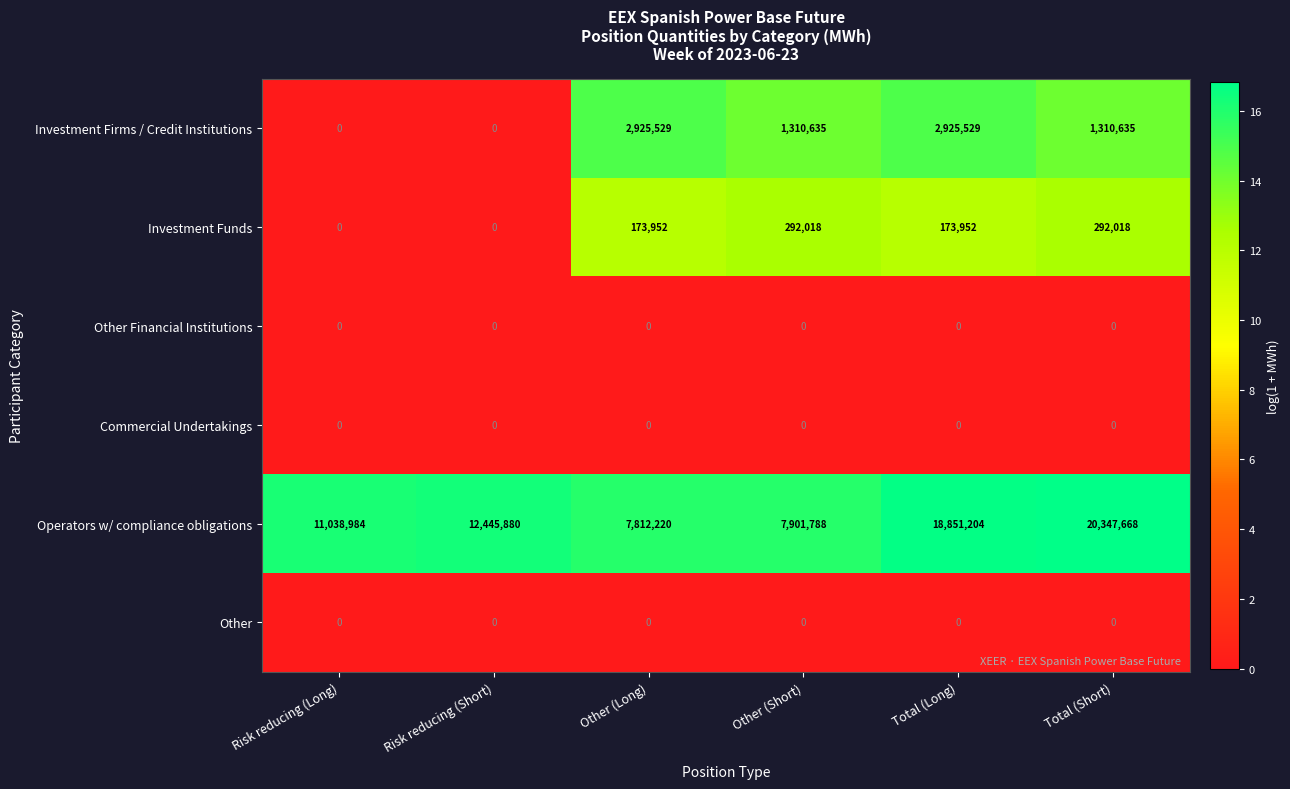

The value of Operators w/ compliance obligations at Other (Short) is 7901788. True or false?

True